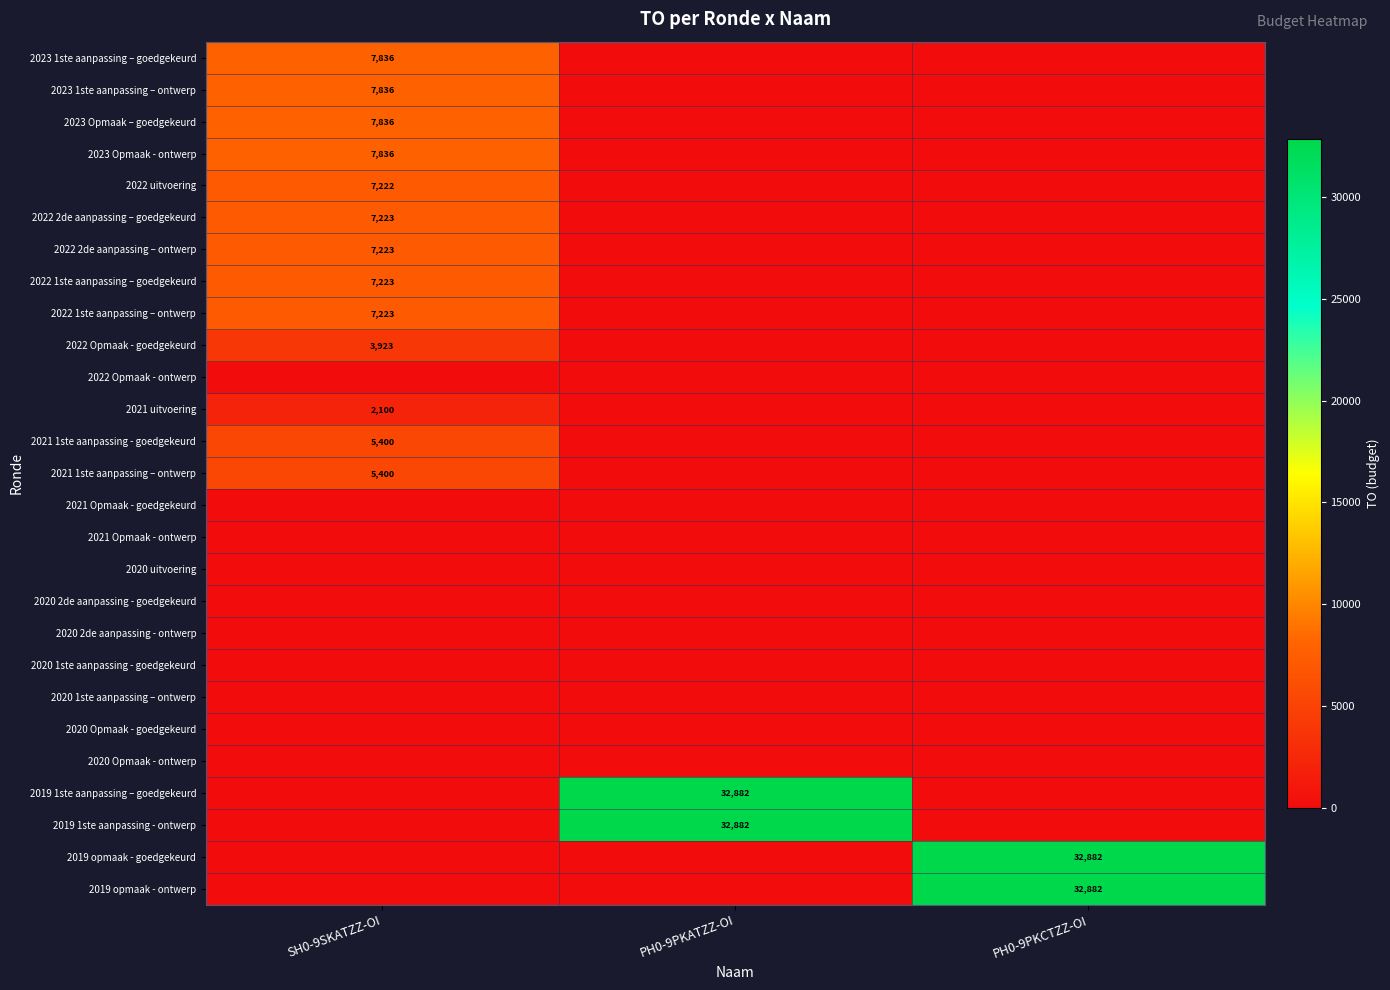

True or false: 2022 Opmaak - goedgekeurd has a value of 3923 at SH0-9SKATZZ-OI.

True